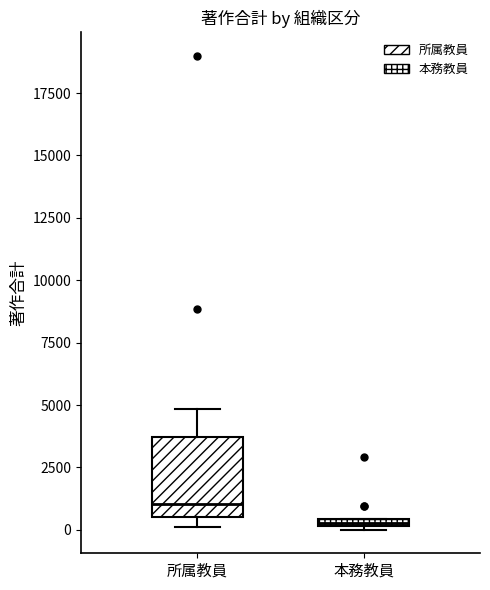

Where is the upper edge of the box for 所属教員 on the y-axis? The values are not printed on the chart, so give them approximately, as read against the axis.

3500